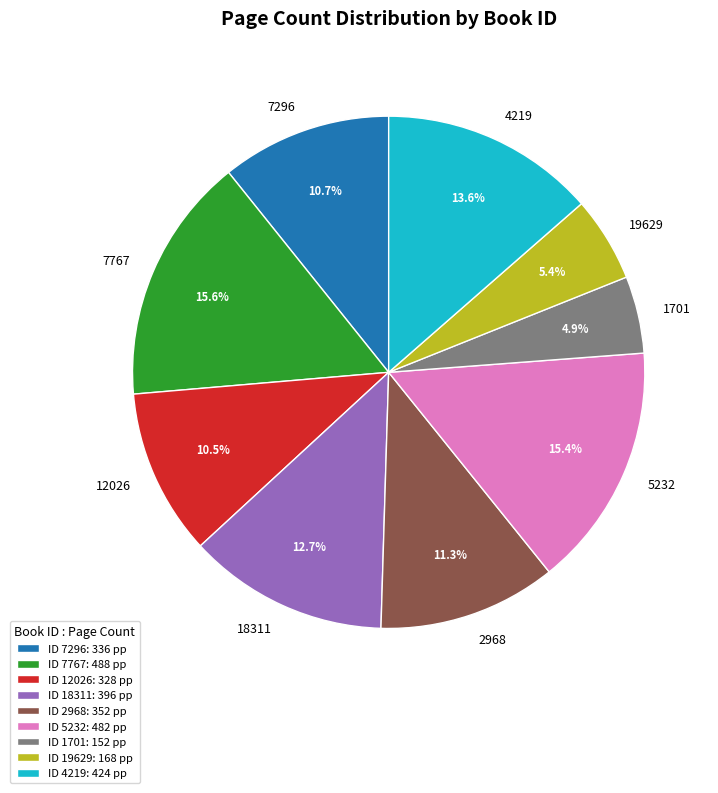

How many slices are in this pie chart?

9